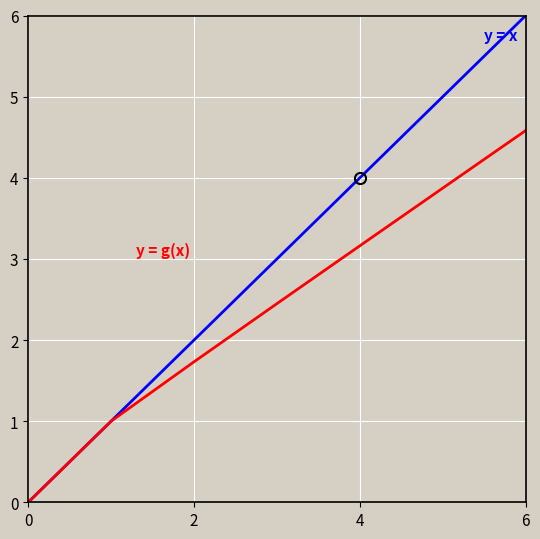

What is the greatest value displayed?

6.0